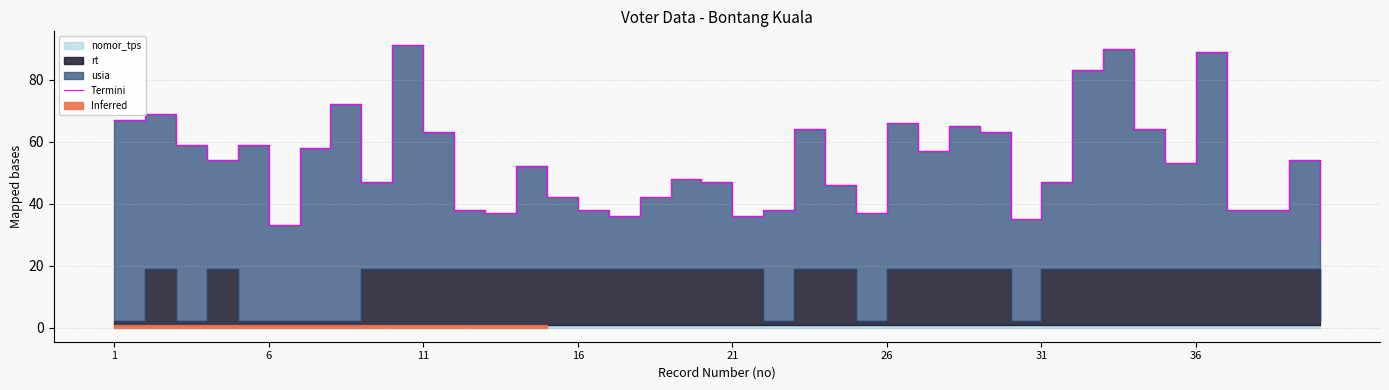

Between 9 and 35, which is larger?

9